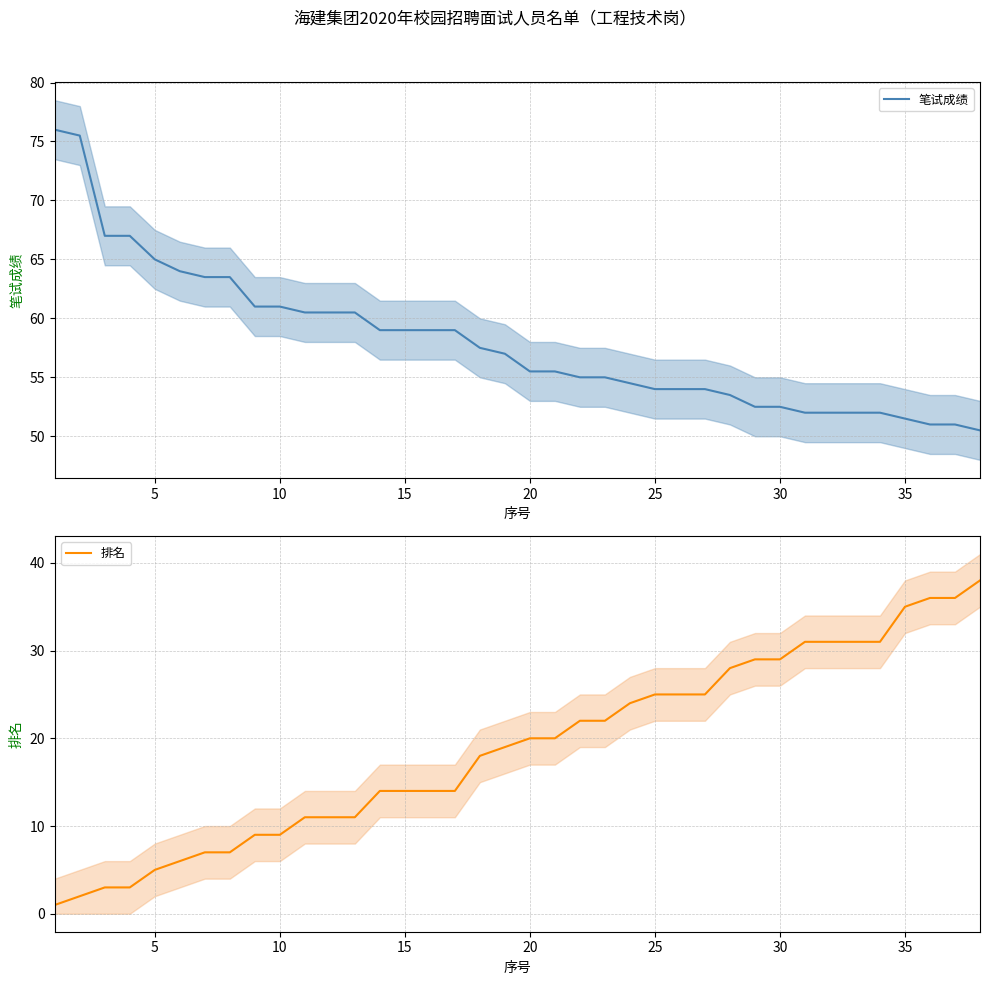

The value of 笔试成绩 at 5 is 65.0. True or false?

True